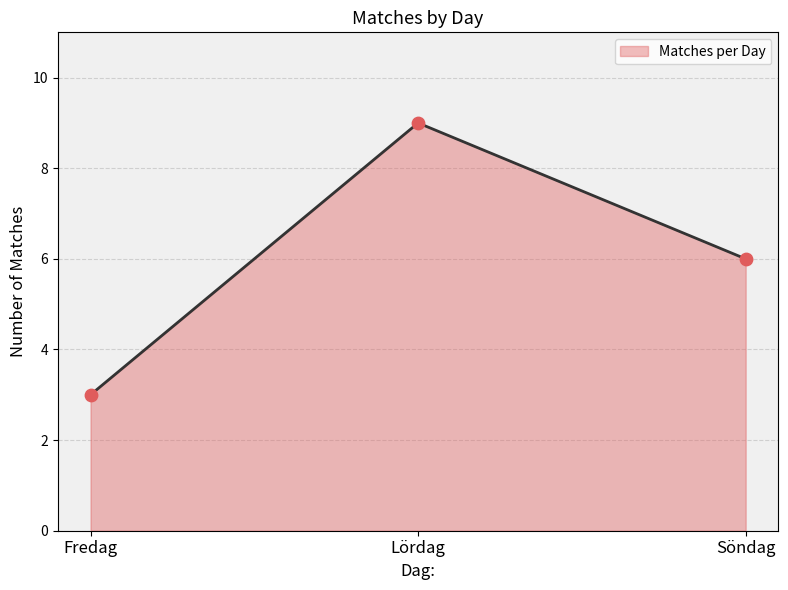

Between Lördag and Fredag, which is larger?

Lördag